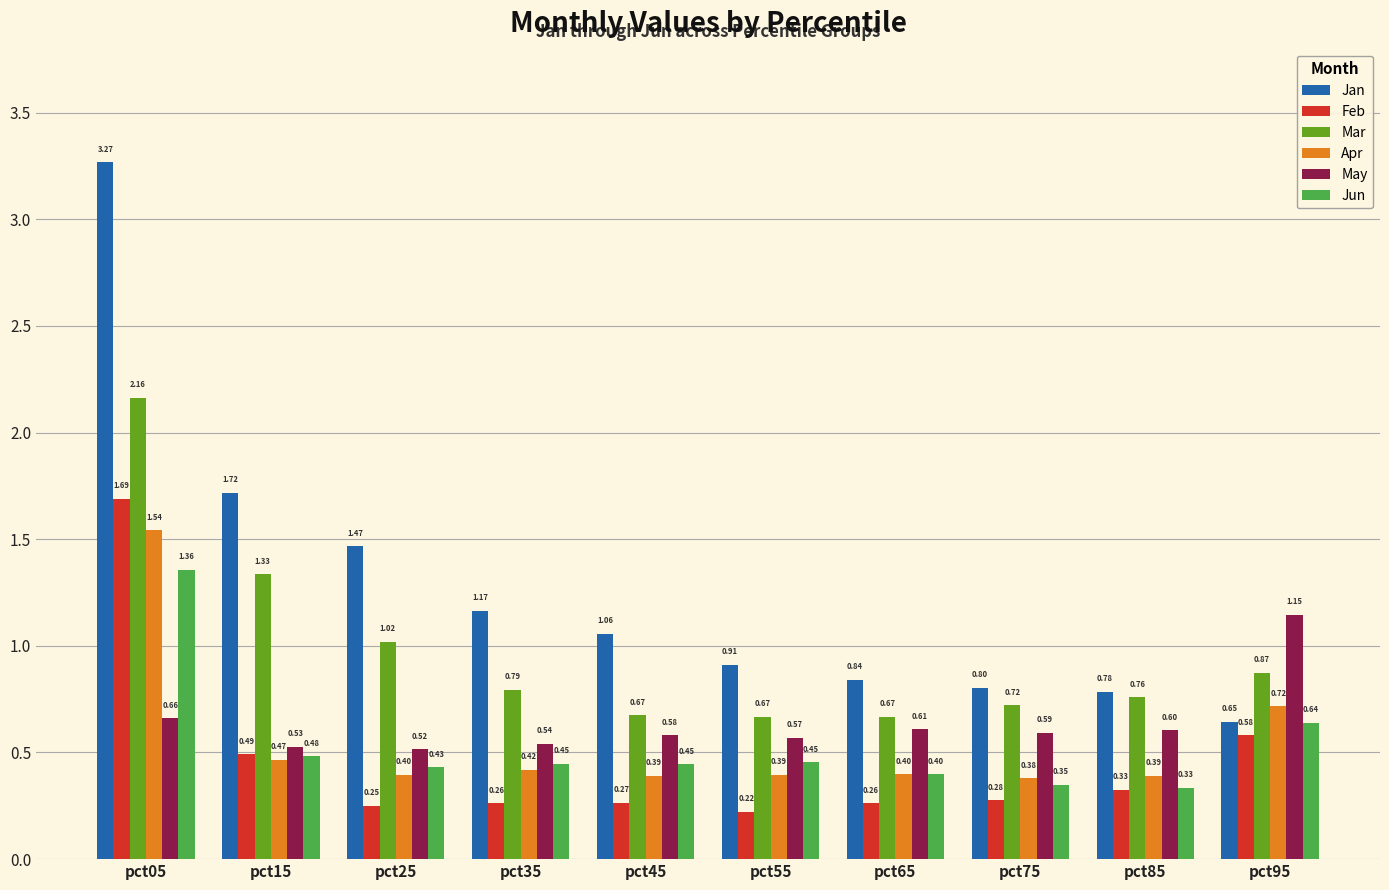

What is the value of the Apr bar at the 7th from the left?

0.4